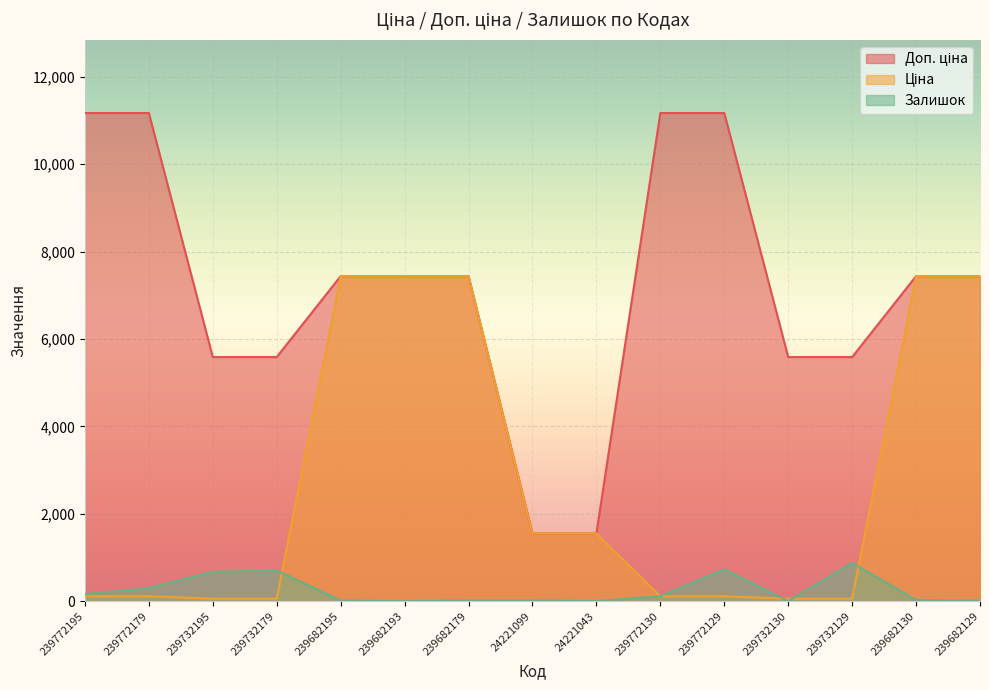

True or false: Ціна has more than 2 interior local peaks.

False